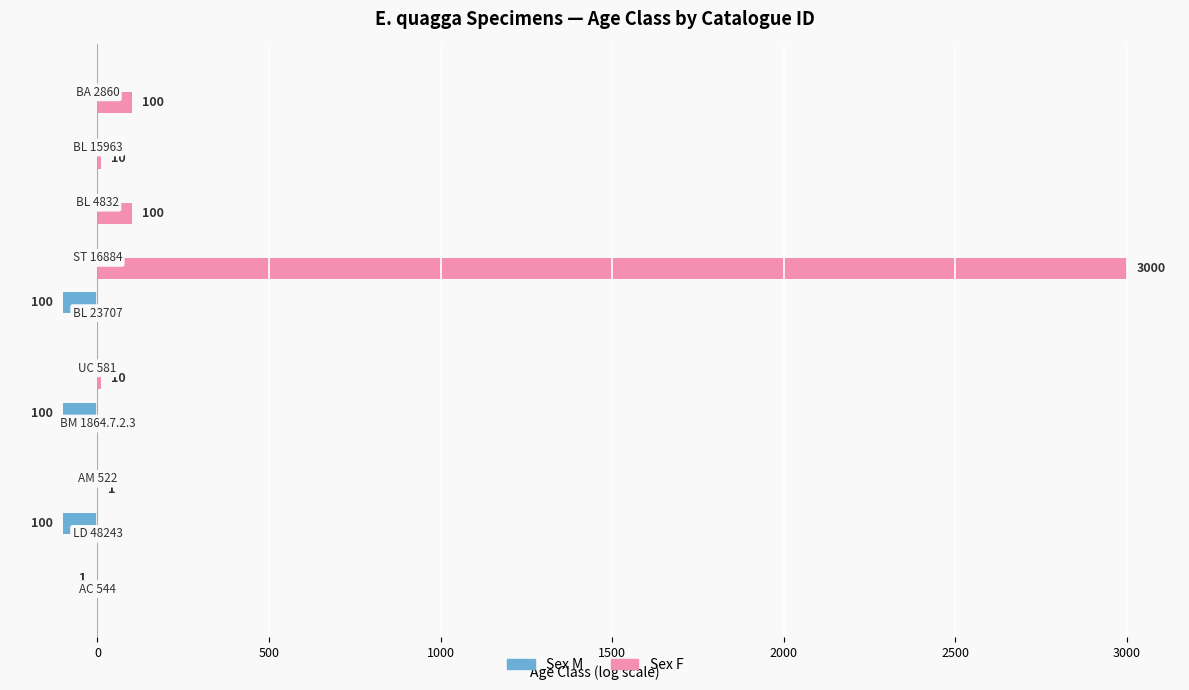

Which series has the largest total across all categories?

Sex F